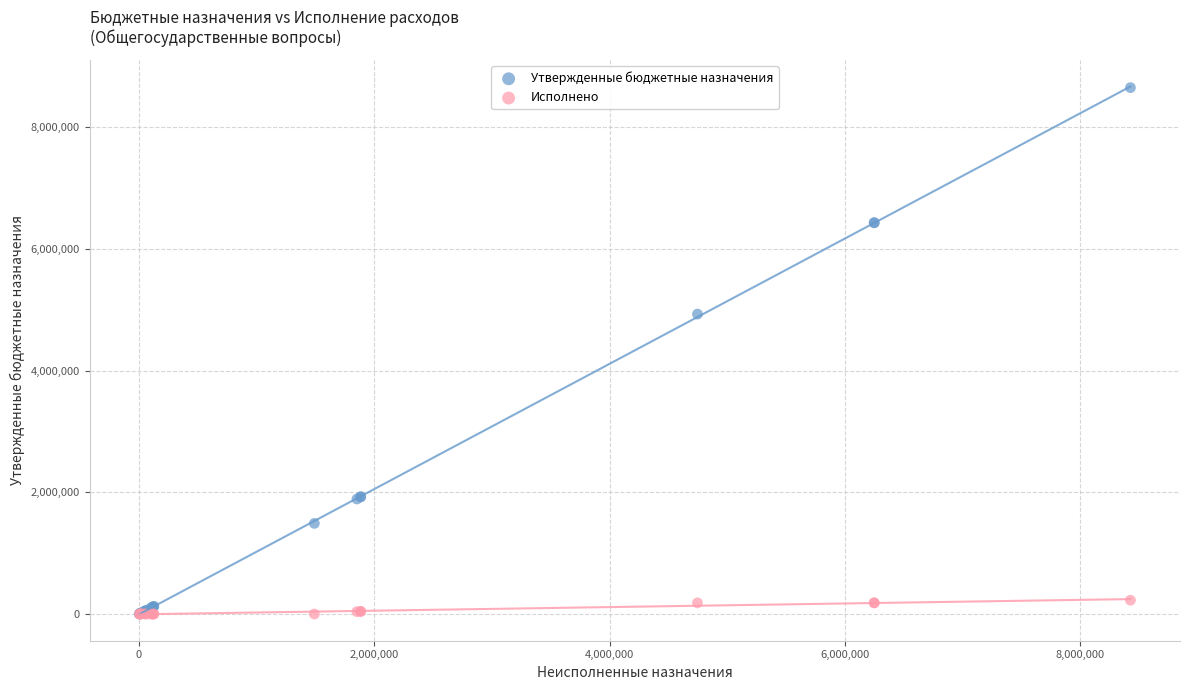

Across all series, what Y value is closest to 4326442?

4930000.0